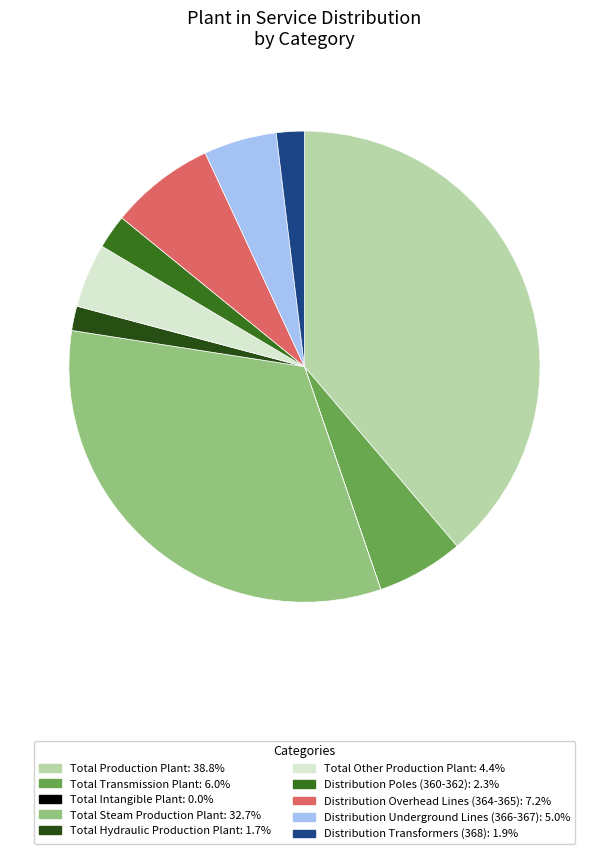

Is it true that Total Transmission Plant is 6% of the pie?

True